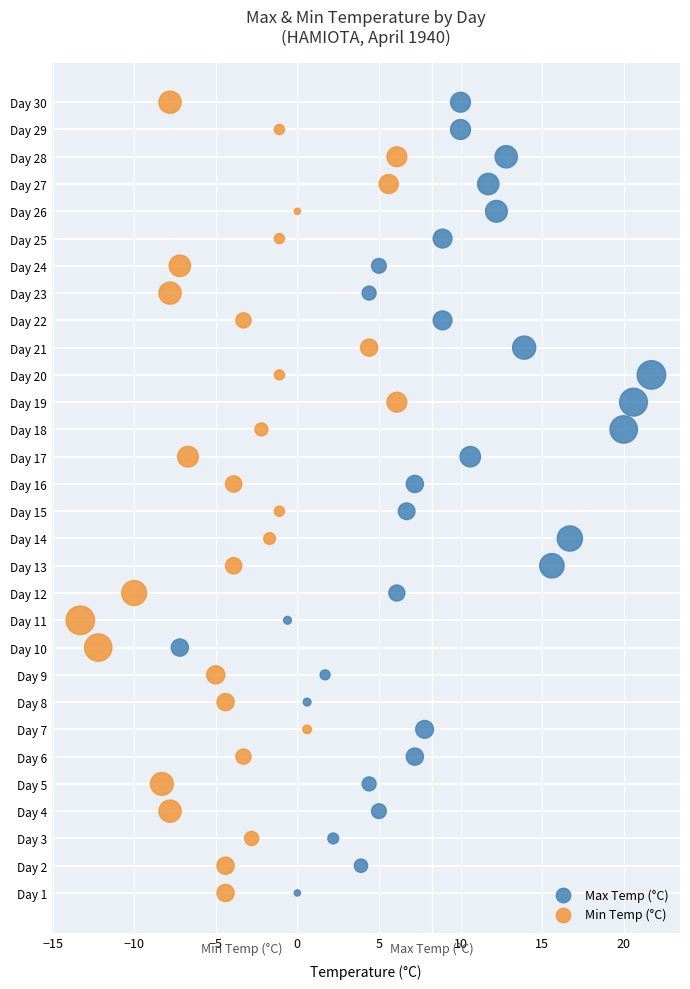

What are all the series names shown in the legend?

Max Temp (°C), Min Temp (°C)